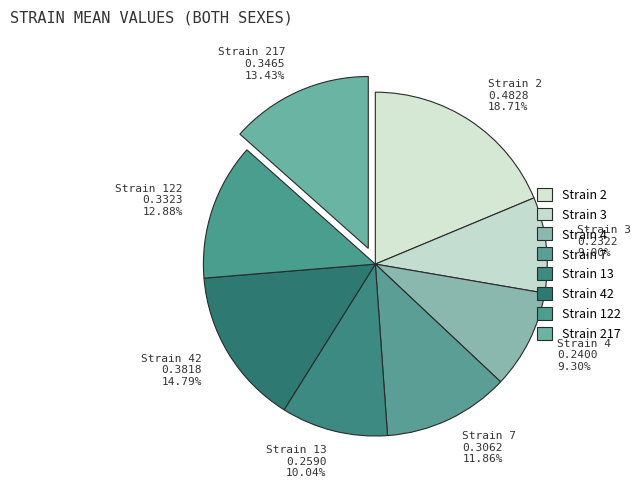

Combined, do Strain 122 0.3323 12.88% and Strain 3 0.2322 9.00% account for over 50%?

No